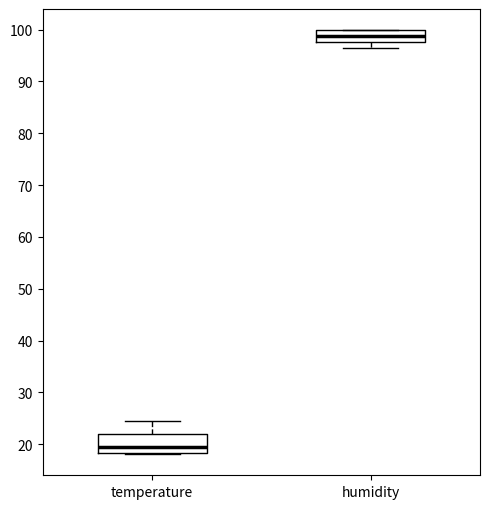

Reading left to right, read every box against the y-axis: the position of its median line, the range the box covers, and the ends of its whiskers. The values are not printed on the chart, so give them approximately, as read against the axis.

temperature: median 20, box 18 to 22, whiskers 18 to 25
humidity: median 99, box 98 to 100, whiskers 96 to 100